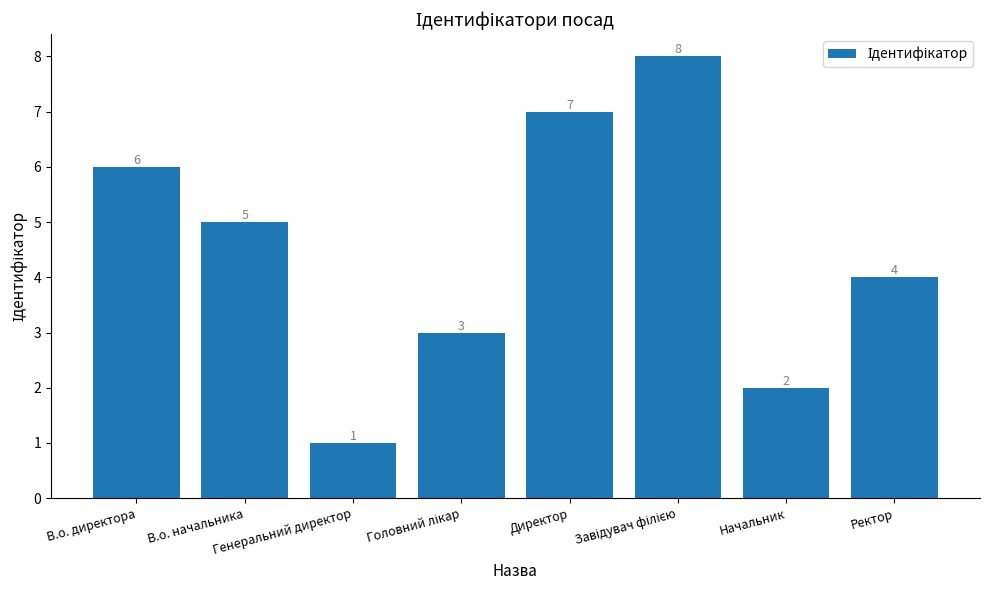

What is the value of the 1st bar from the left?

6